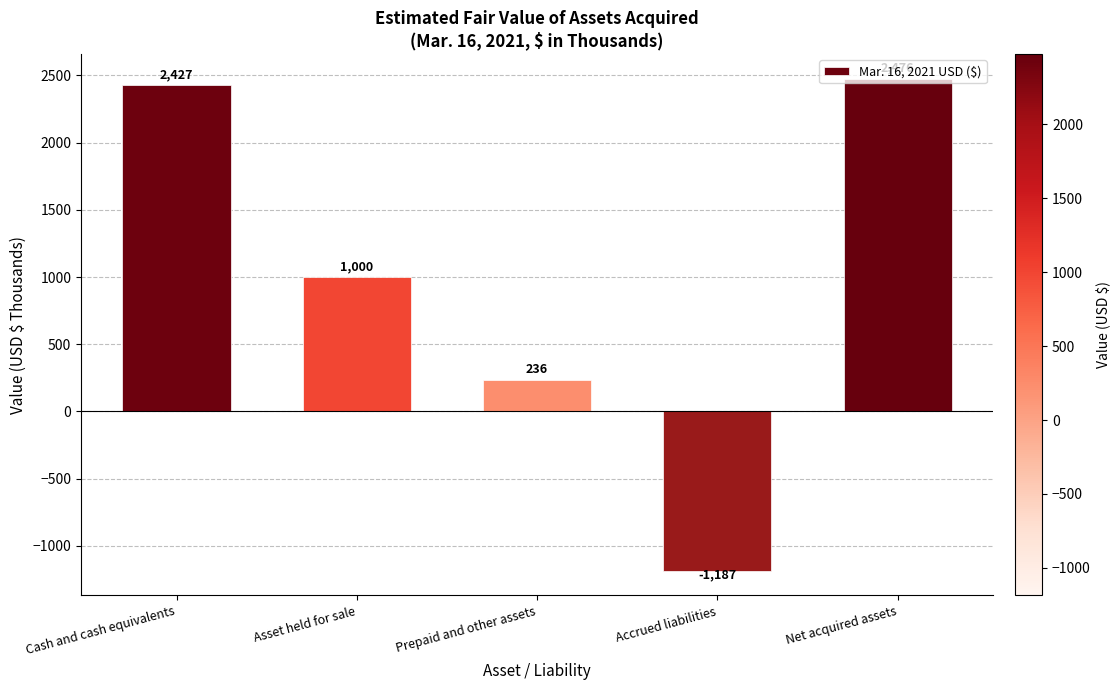

True or false: the data shows -1187 at Accrued liabilities.

True